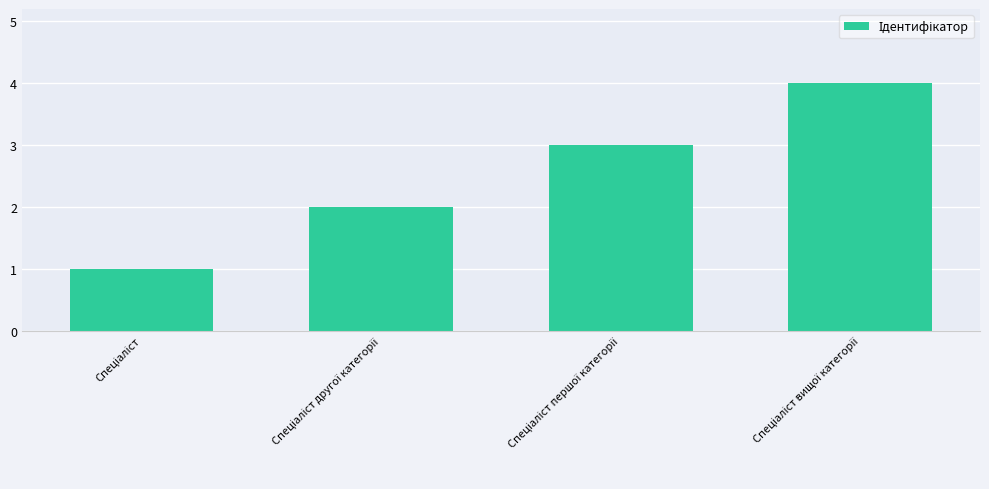

What is the difference between the maximum and minimum values?

3